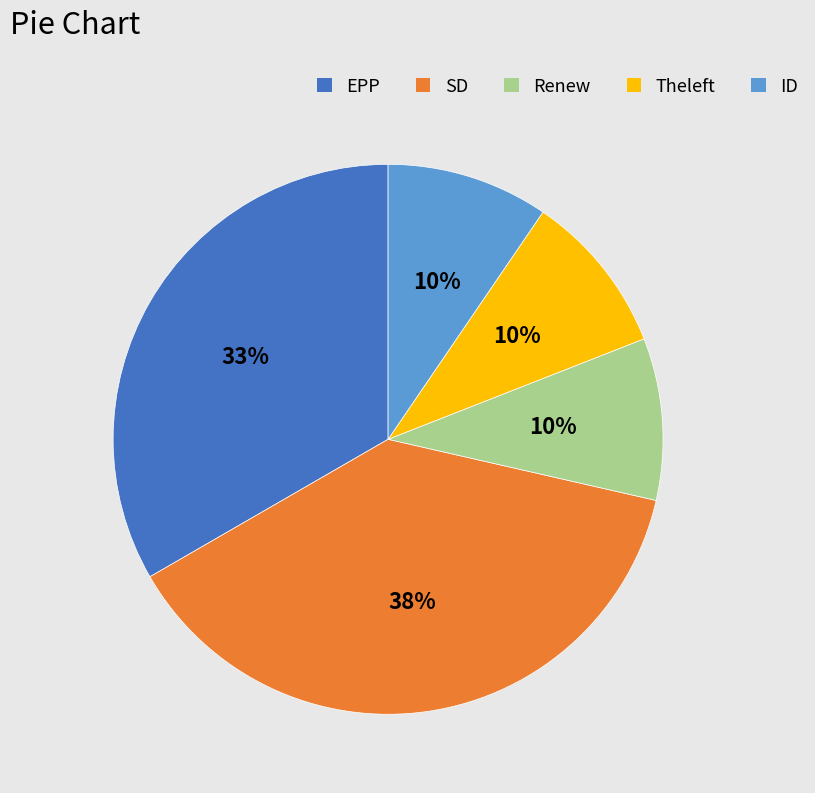

To the nearest percent, what is the combined percentage of SD and ID?

48%